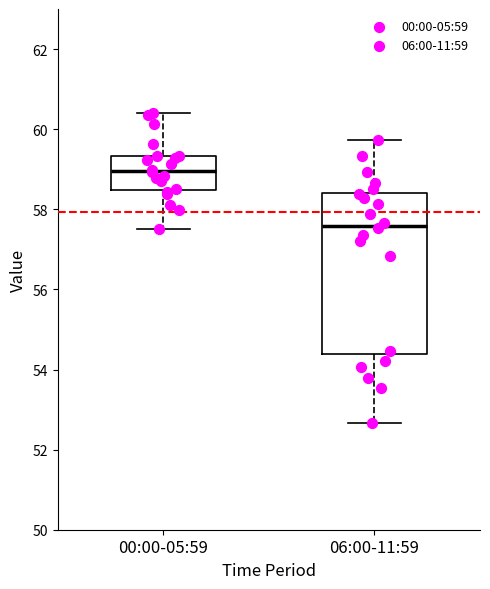

Which box is the tallest, from its lower edge to its upper edge?

06:00-11:59